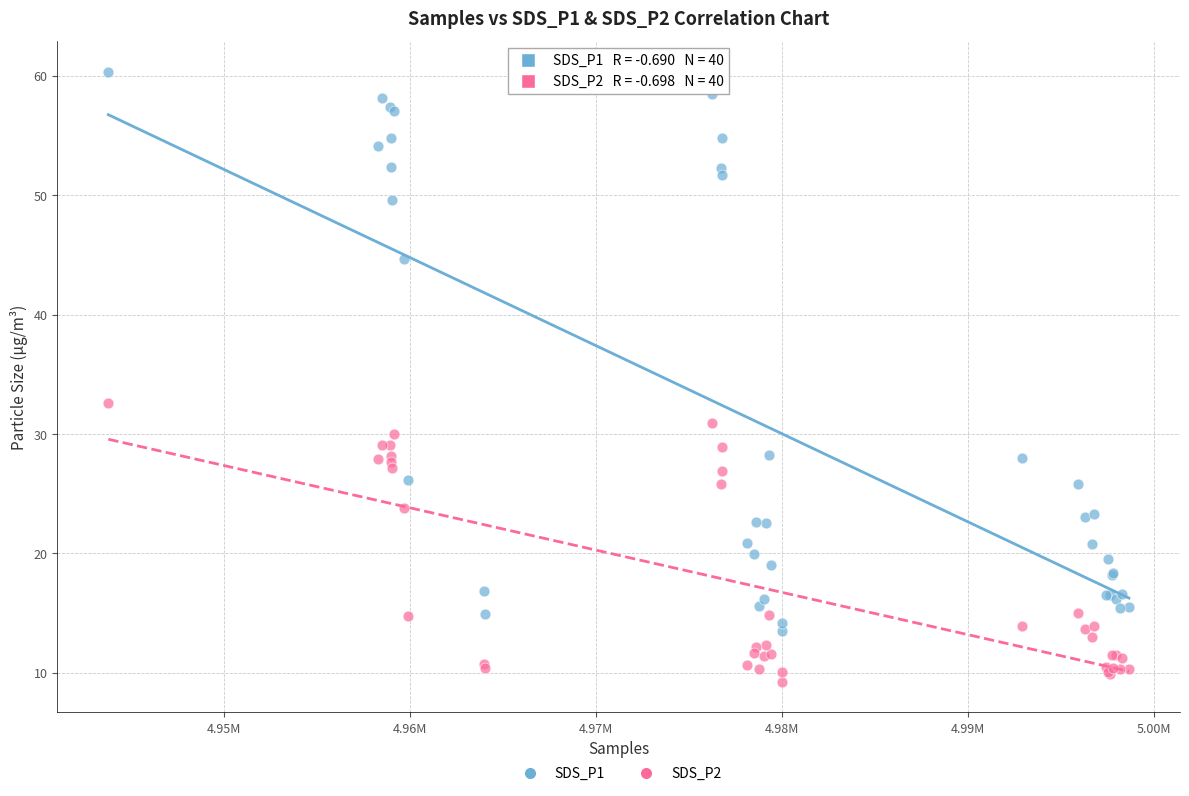

What are all the series names shown in the legend?

SDS_P1, SDS_P2